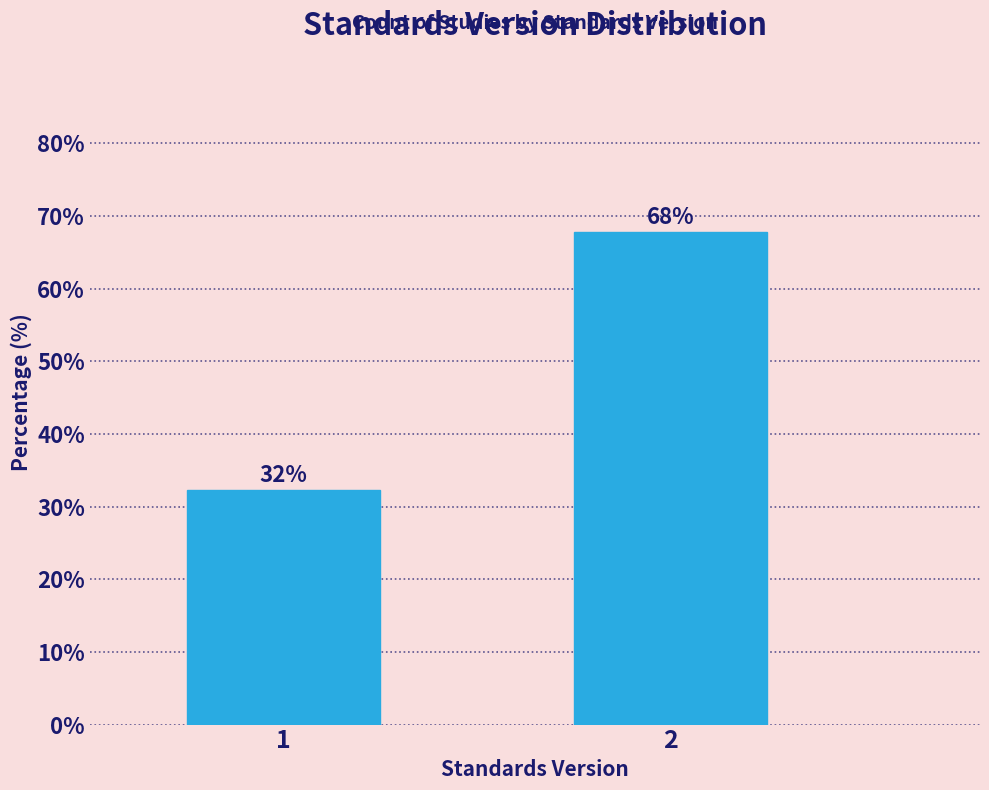

What is the value of the 1st bar from the left?

32.3